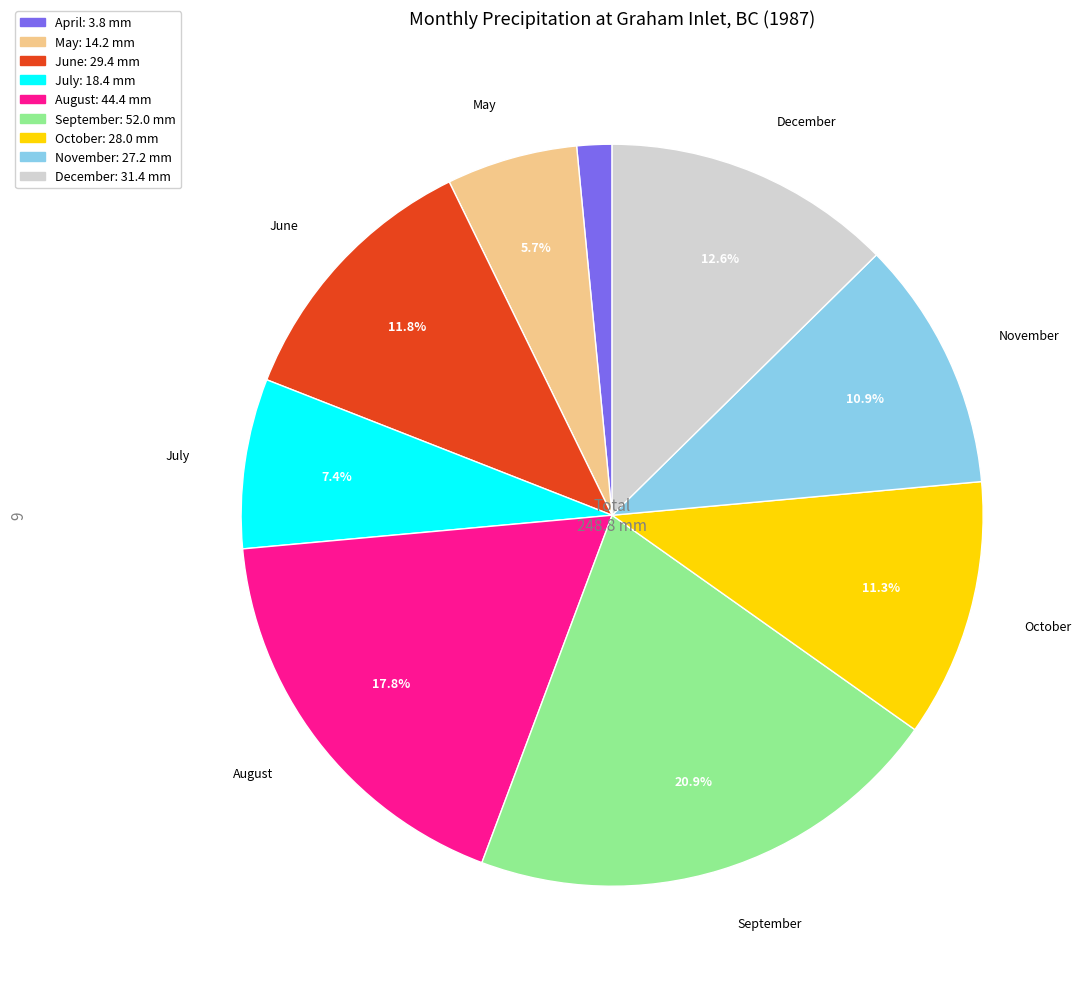

Is there any slice that represents more than half of the pie?

No